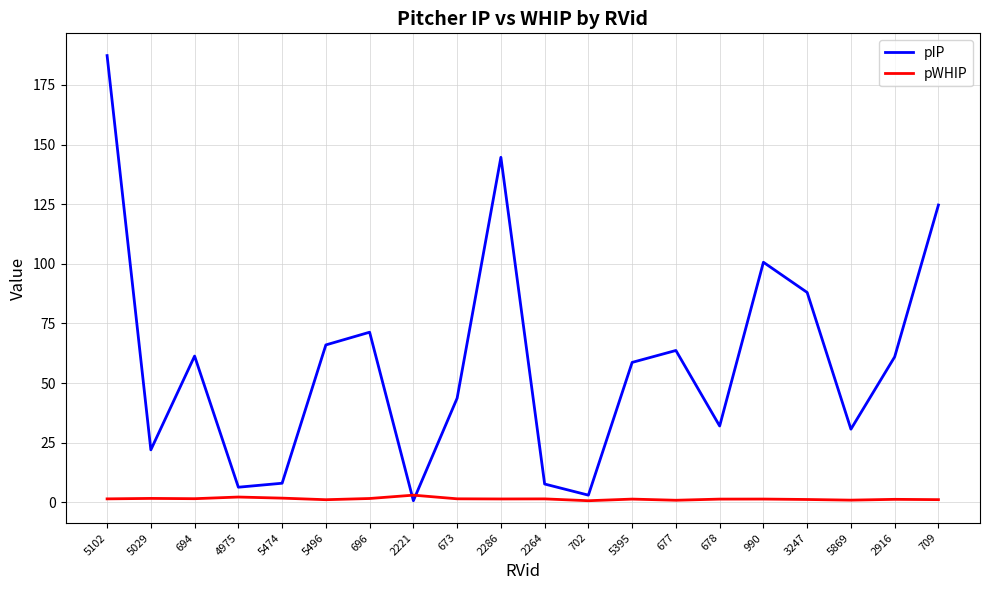

At which label is pIP closest to 94?

3247